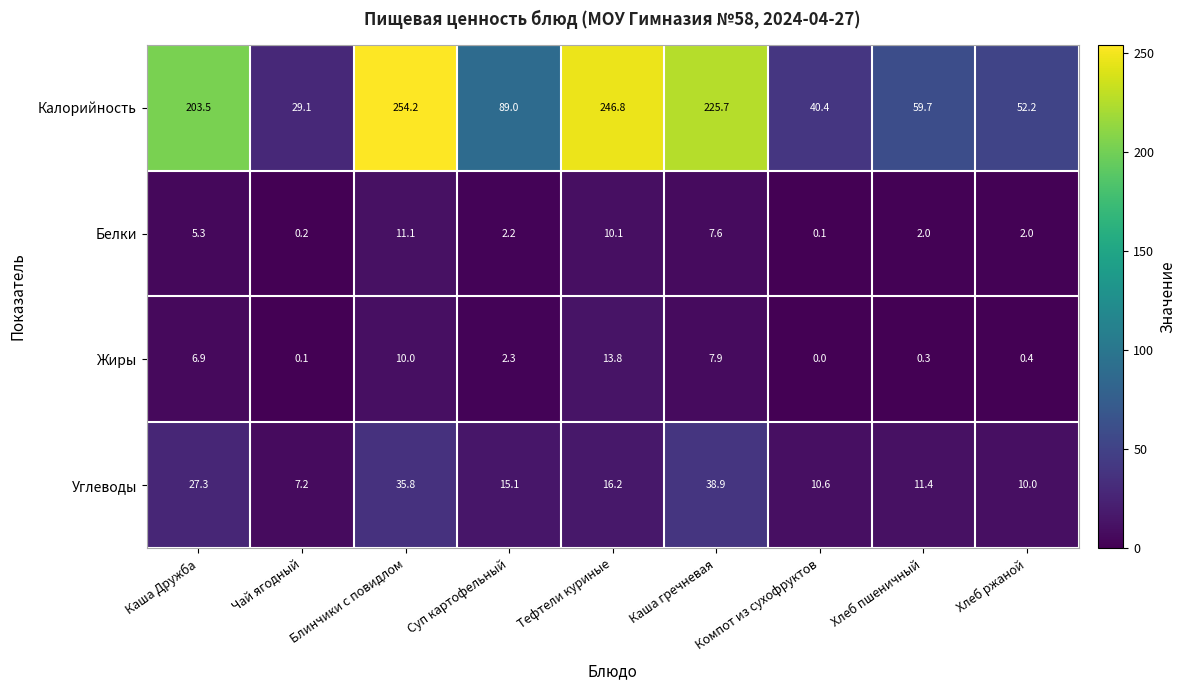

List the series in order of their peak value, lowest first.

Белки, Жиры, Углеводы, Калорийность